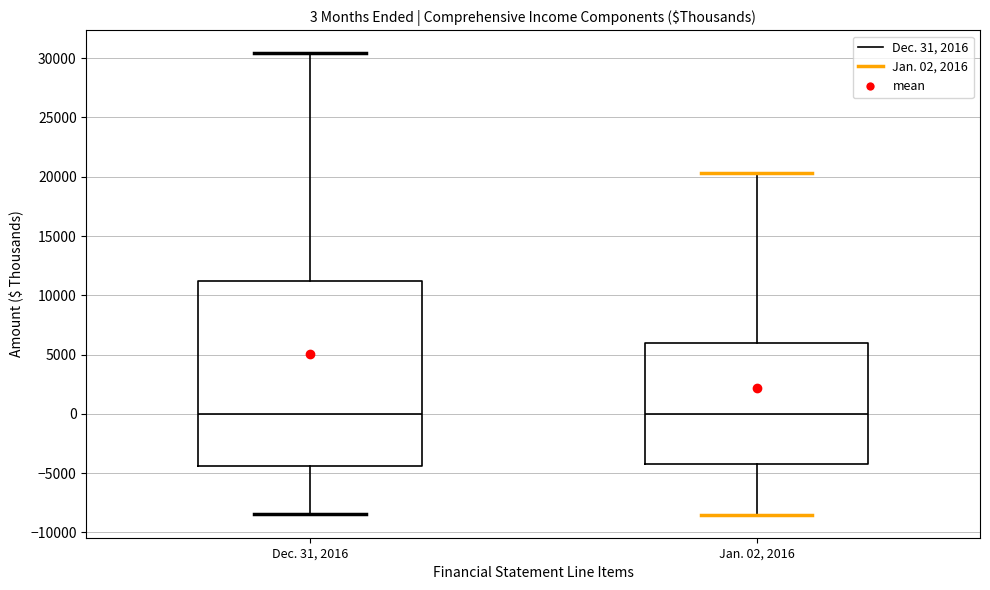

Comparing the boxes themselves (not the whiskers), which one is the tallest?

Dec. 31, 2016